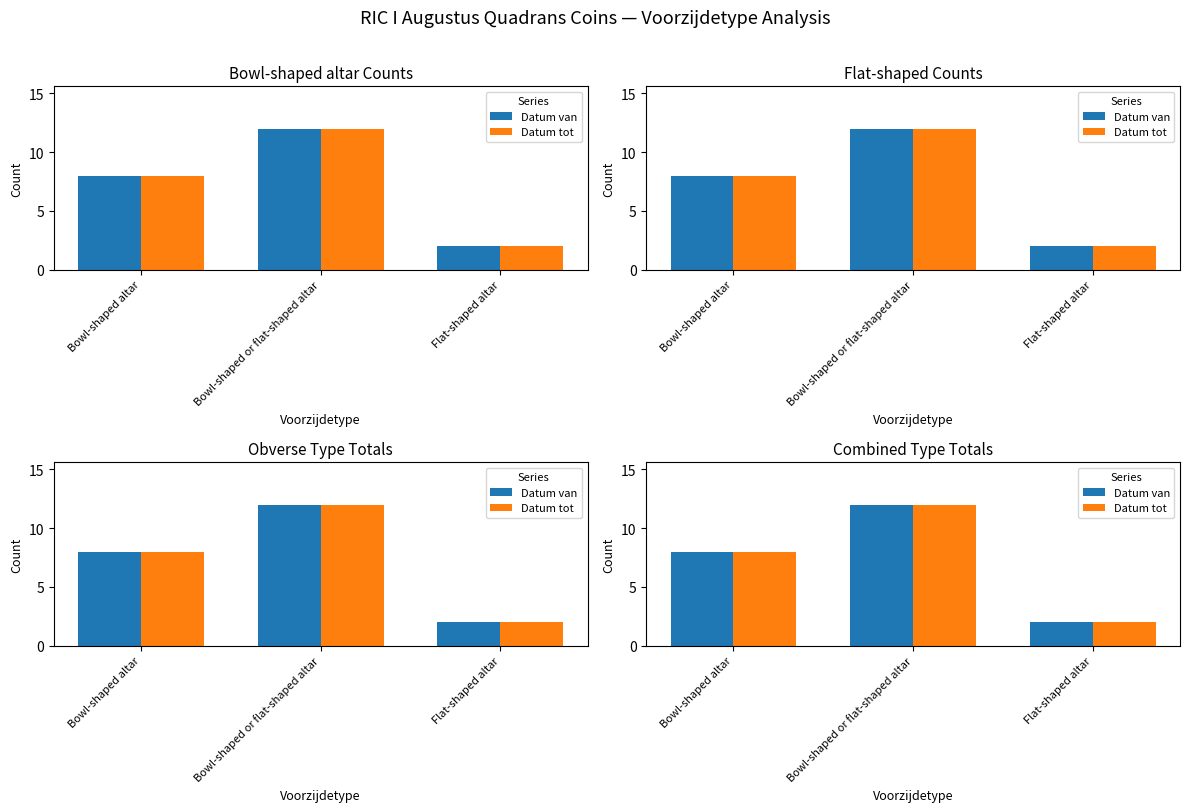

At which category is the sum across all series the highest?

Bowl-shaped or flat-shaped altar